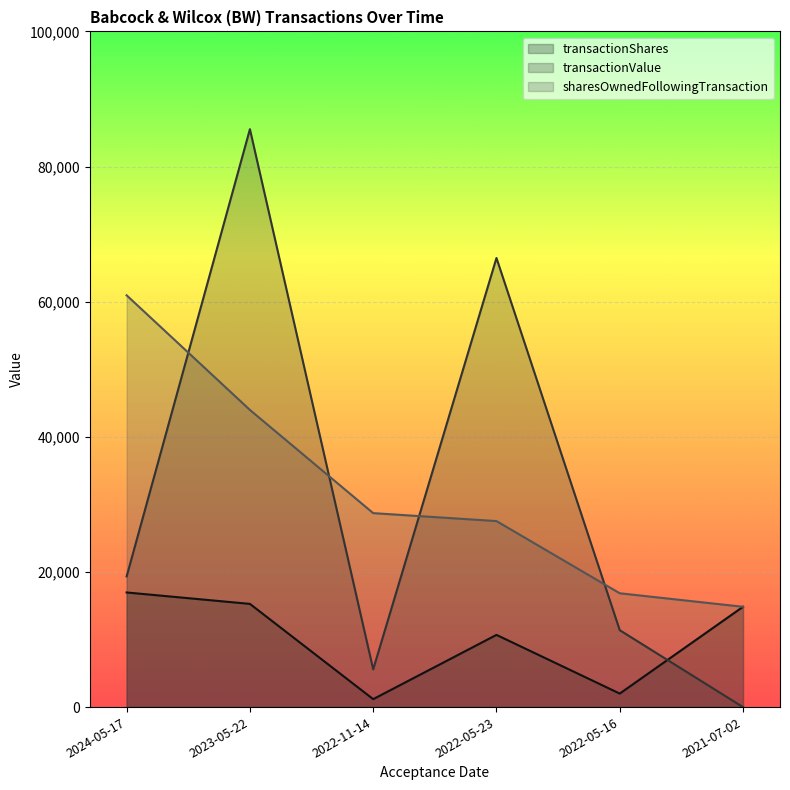

Between which two adjacent categories do transactionValue and sharesOwnedFollowingTransaction first intersect?

2024-05-17 and 2023-05-22